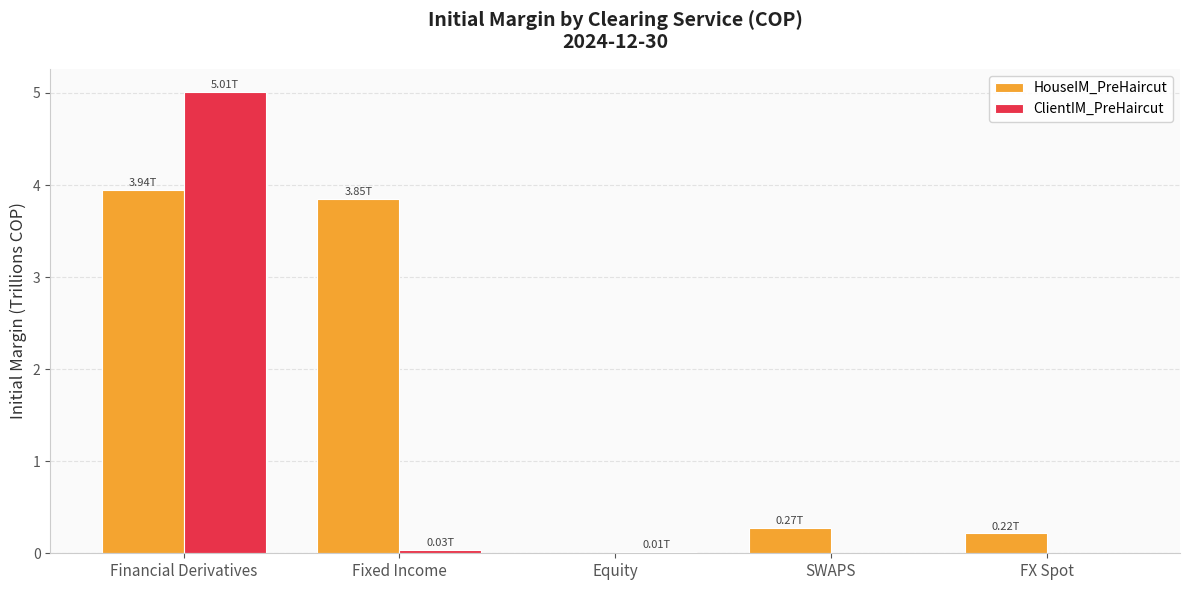

What is the sum of all ClientIM_PreHaircut values?

5.1